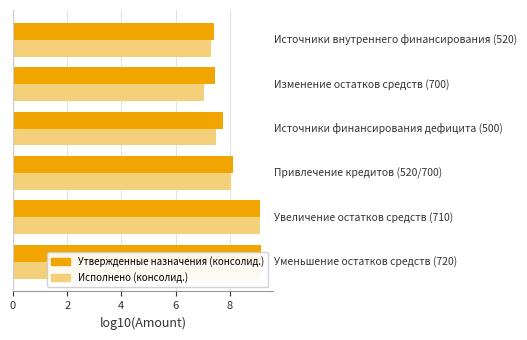

Reading right to left, transcribe all the data shown in this chart.

Утвержденные назначения (консолид.): 7.4	7.4	7.7	8.1	9.1	9.1
Исполнено (консолид.): 7.3	7.0	7.5	8.0	9.1	9.1